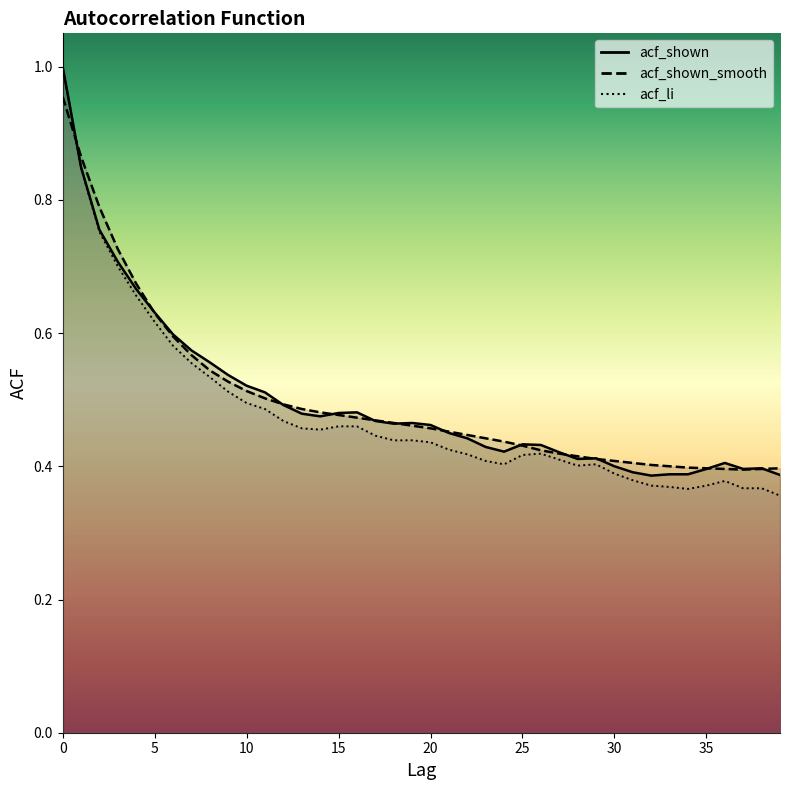

True or false: acf_shown_smooth has more than 1 points higher than both neighbors.

False